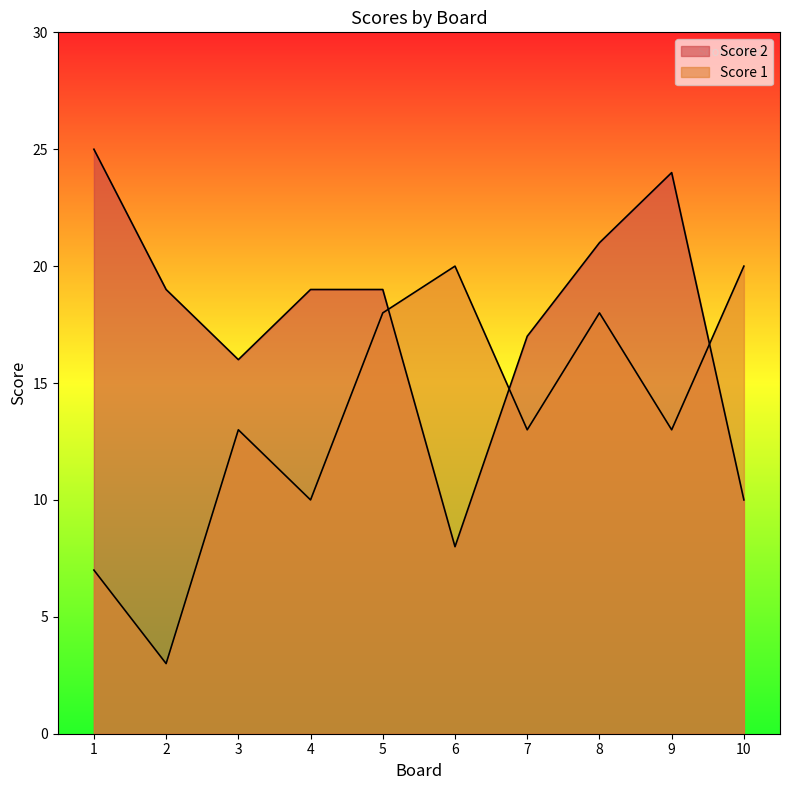

Between 2 and 3, which series saw the biggest shift?

Score 1